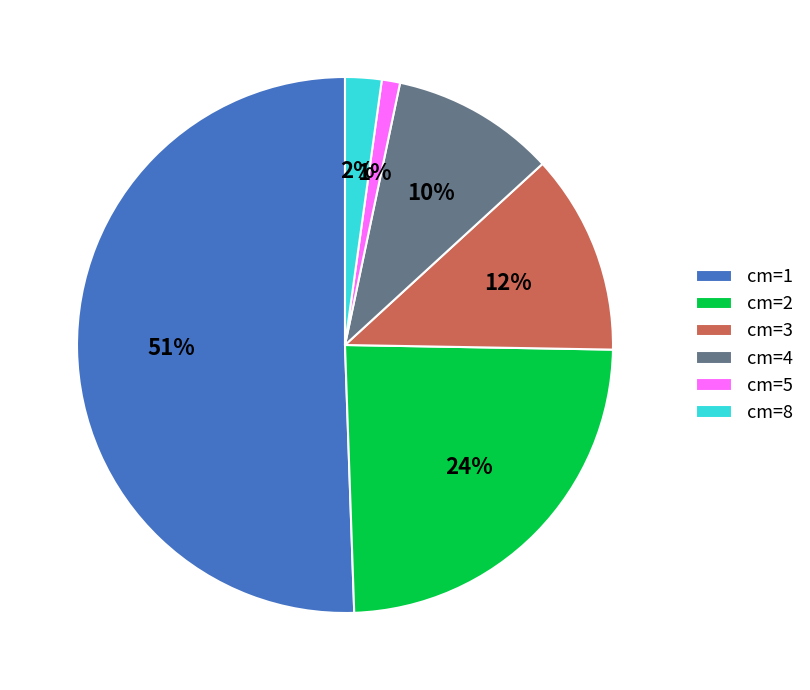

Is it true that cm=1 is 65% of the pie?

False